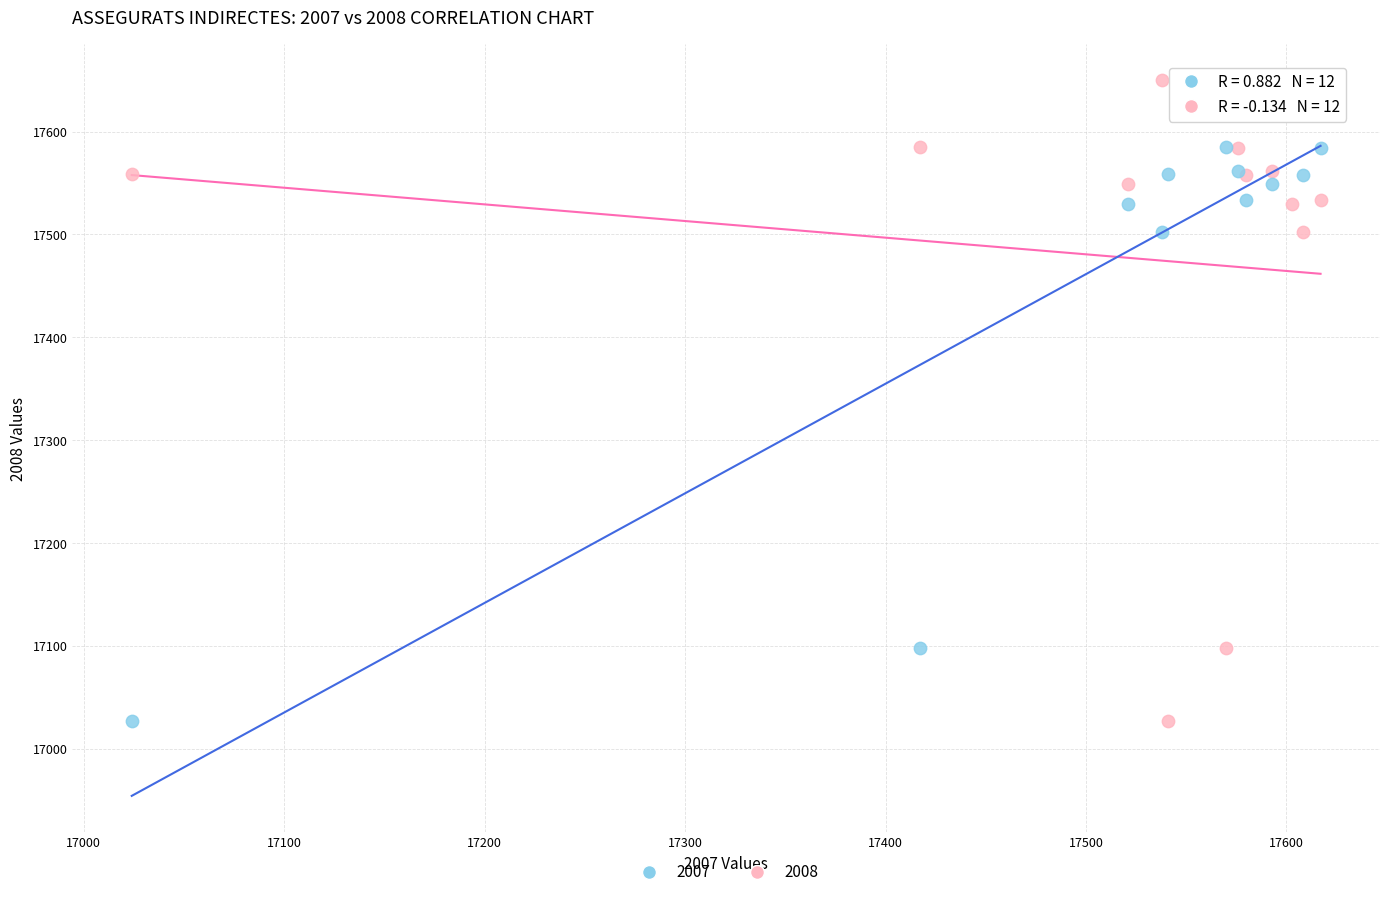

What are all the series names shown in the legend?

2007, 2008